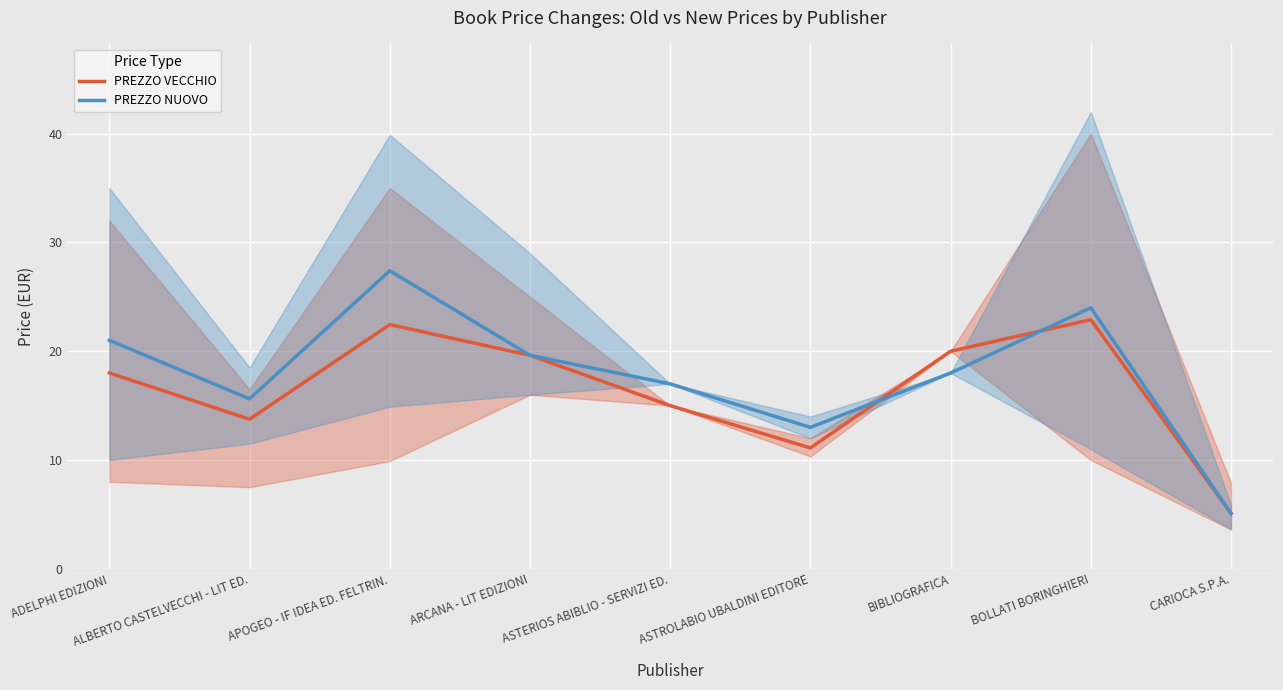

Which series has the largest range (max minus min)?

PREZZO NUOVO